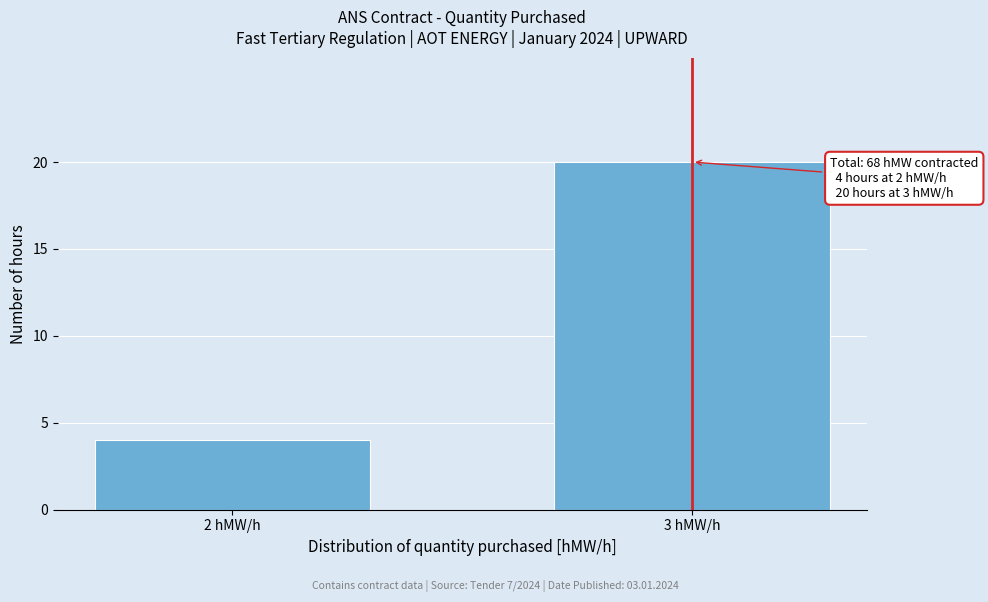

Reading left to right, transcribe all the data shown in this chart.

2 hMW/h=4	3 hMW/h=20